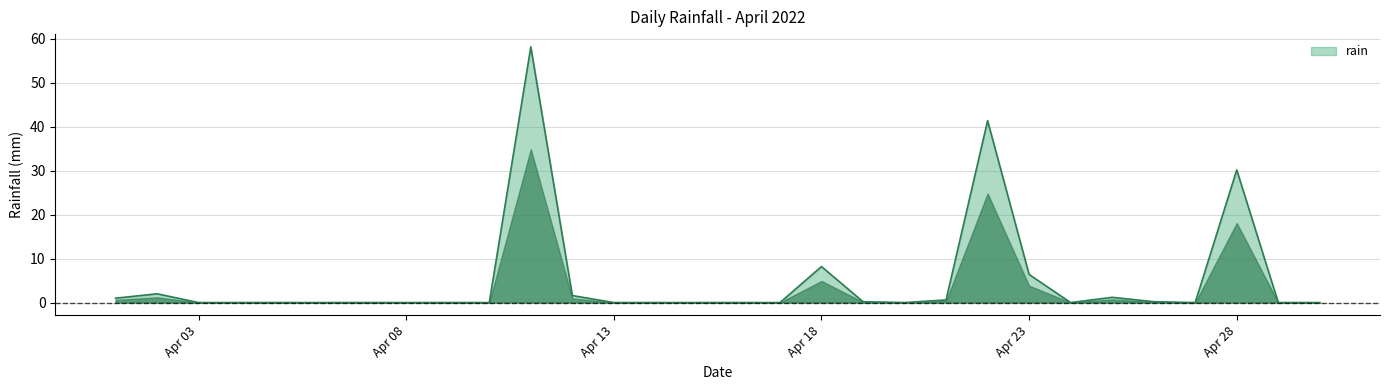

What is the difference between the maximum and minimum values?

58.2